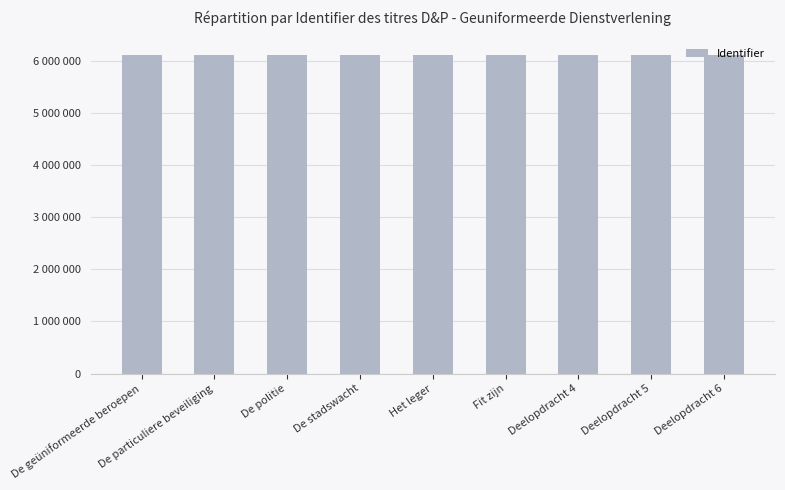

What position from the left is De stadswacht?

4